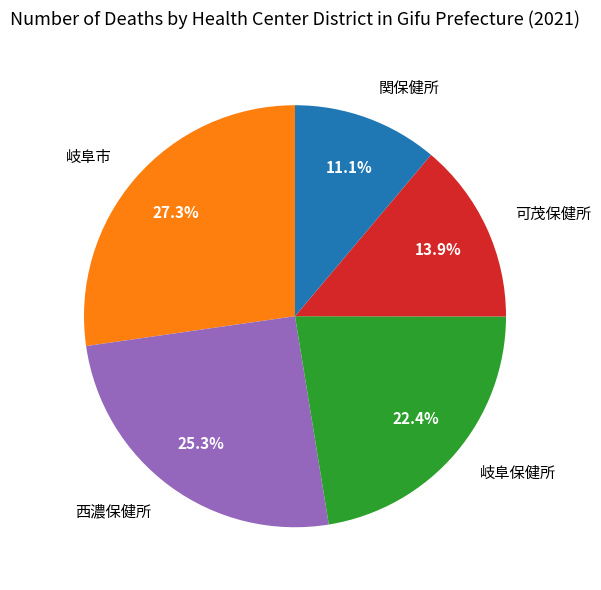

Which category has the smallest portion of the pie?

関保健所